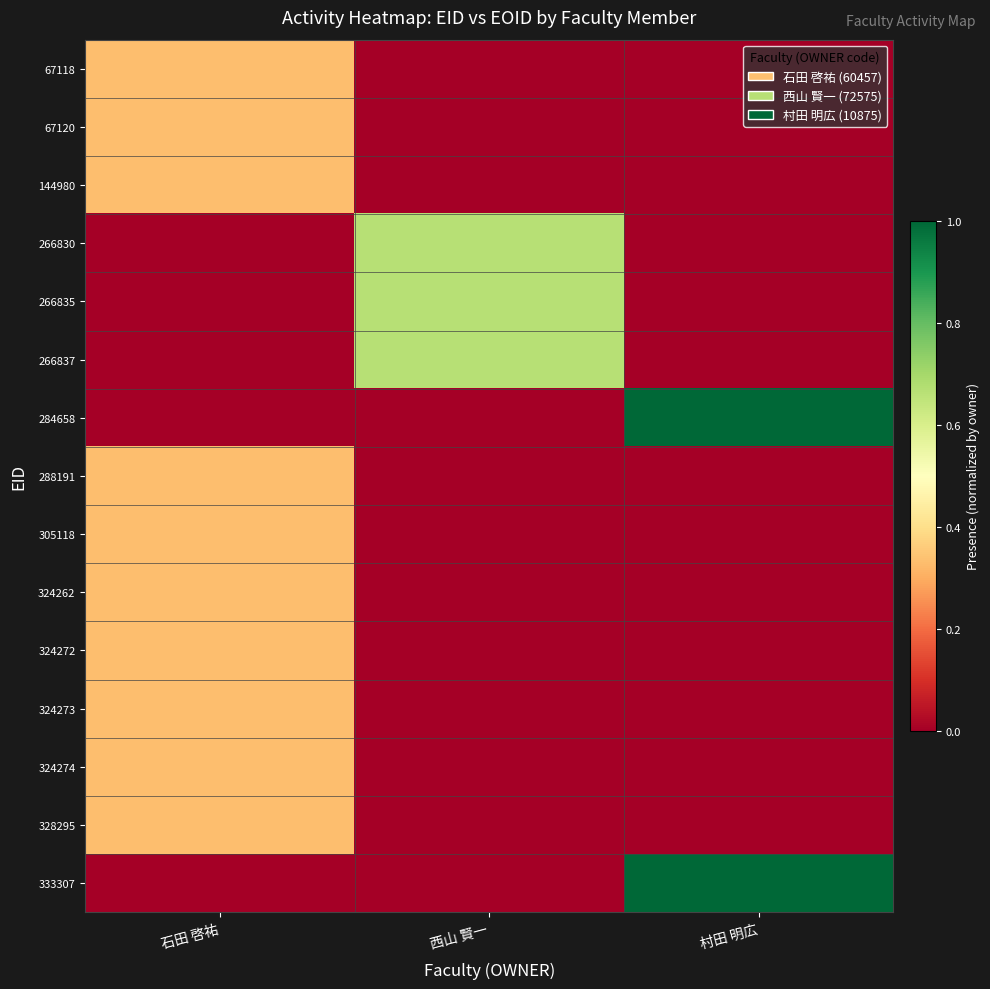

What is the total value across all series at 石田 啓祐?

3.3